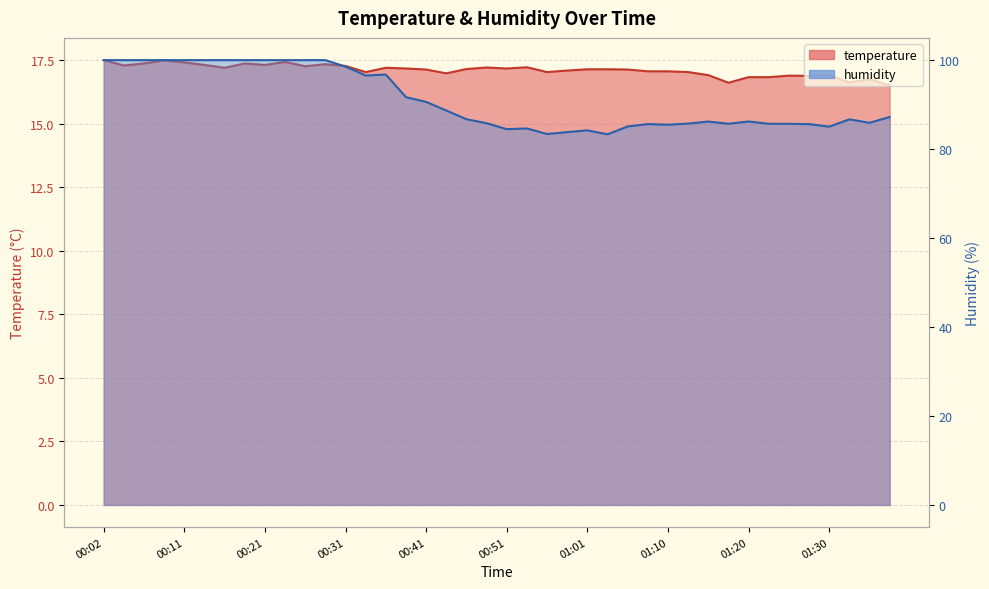

At how many categories does at least one series exceed 84?

37